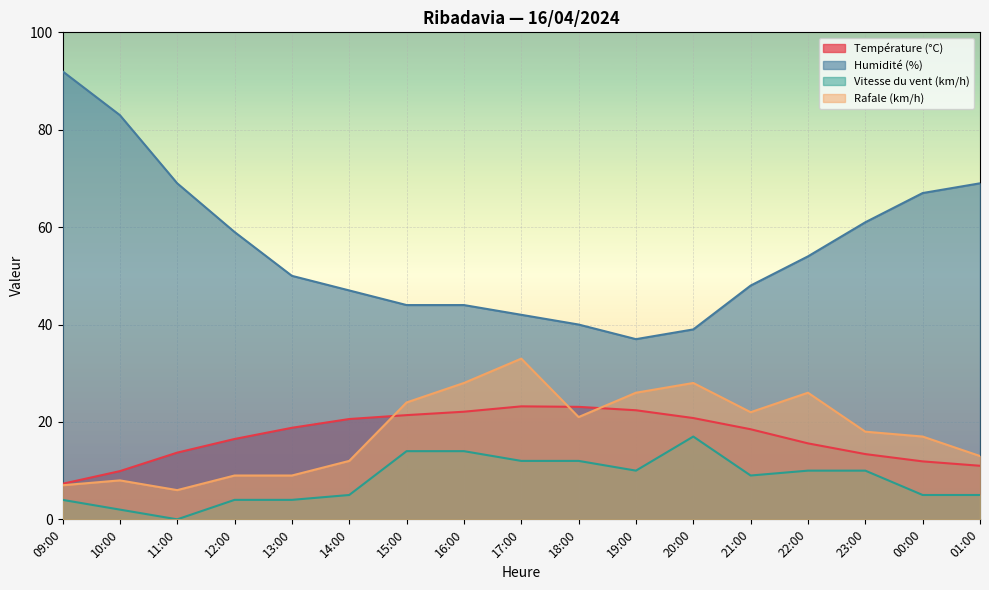

Where does the Rafale (km/h) series first go above 18?

15:00